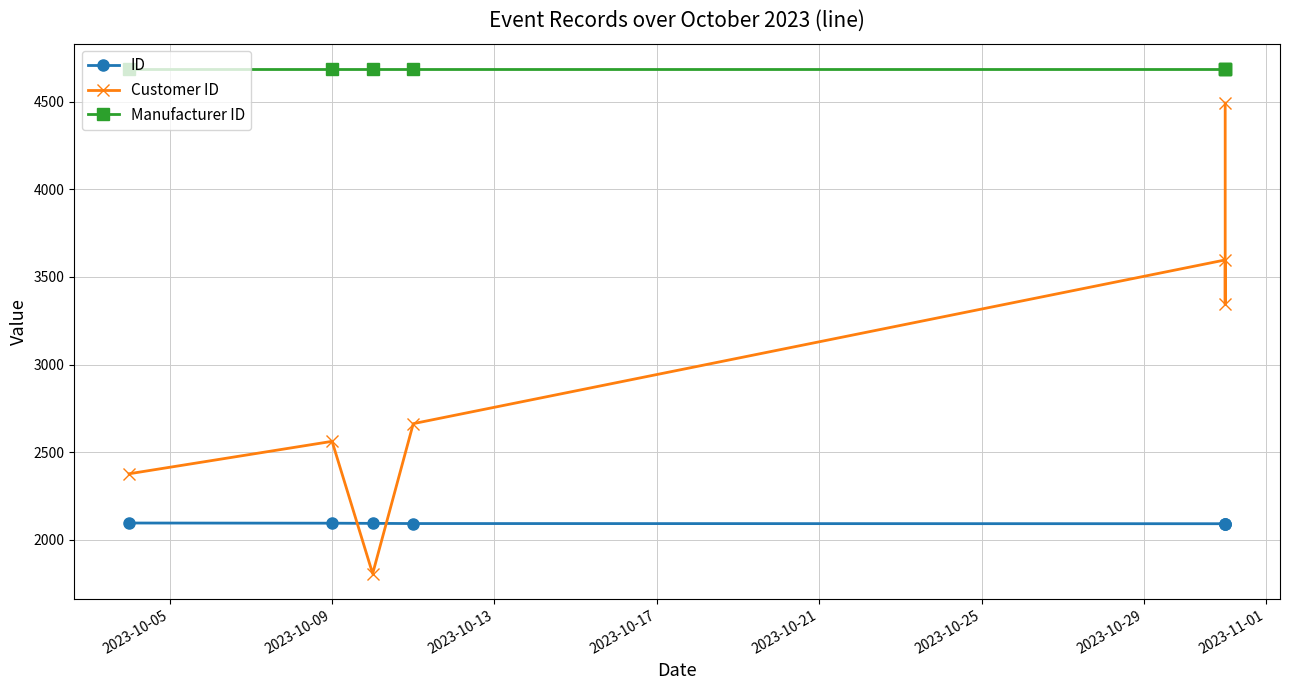

At how many categories does at least one series exceed 4651?

7